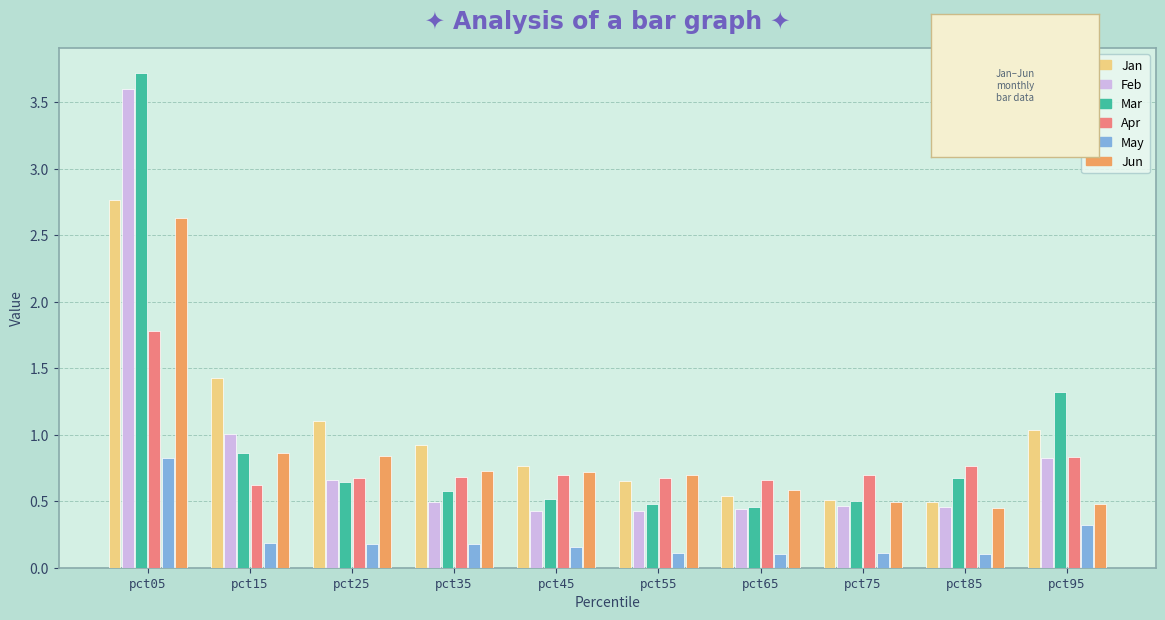

What is the average value of the Mar series?

1.0